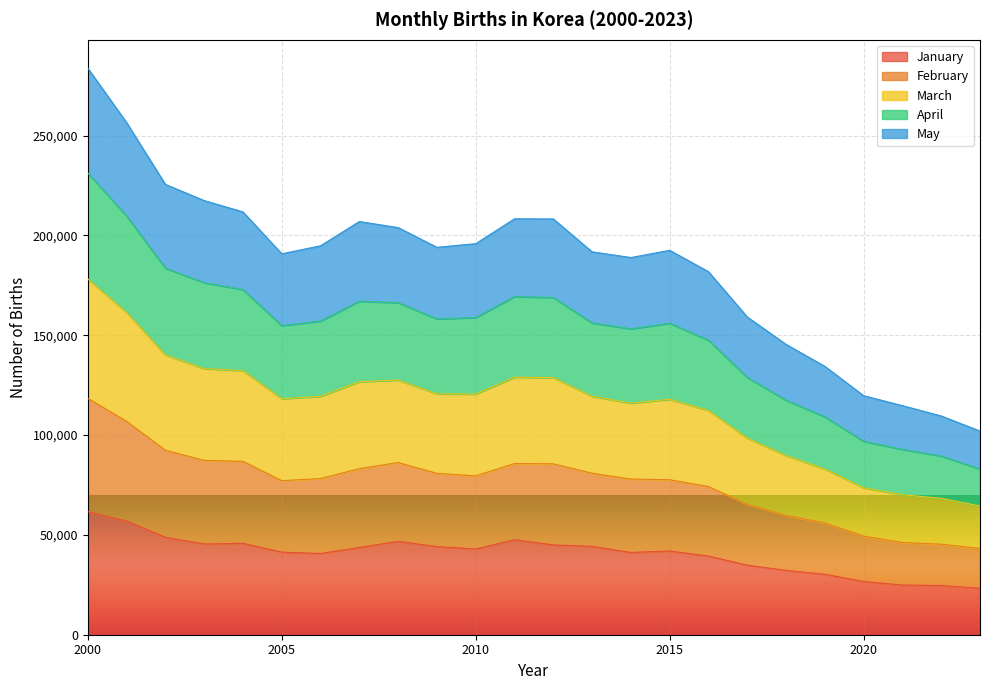

Which category has the highest value in the March series?

2000